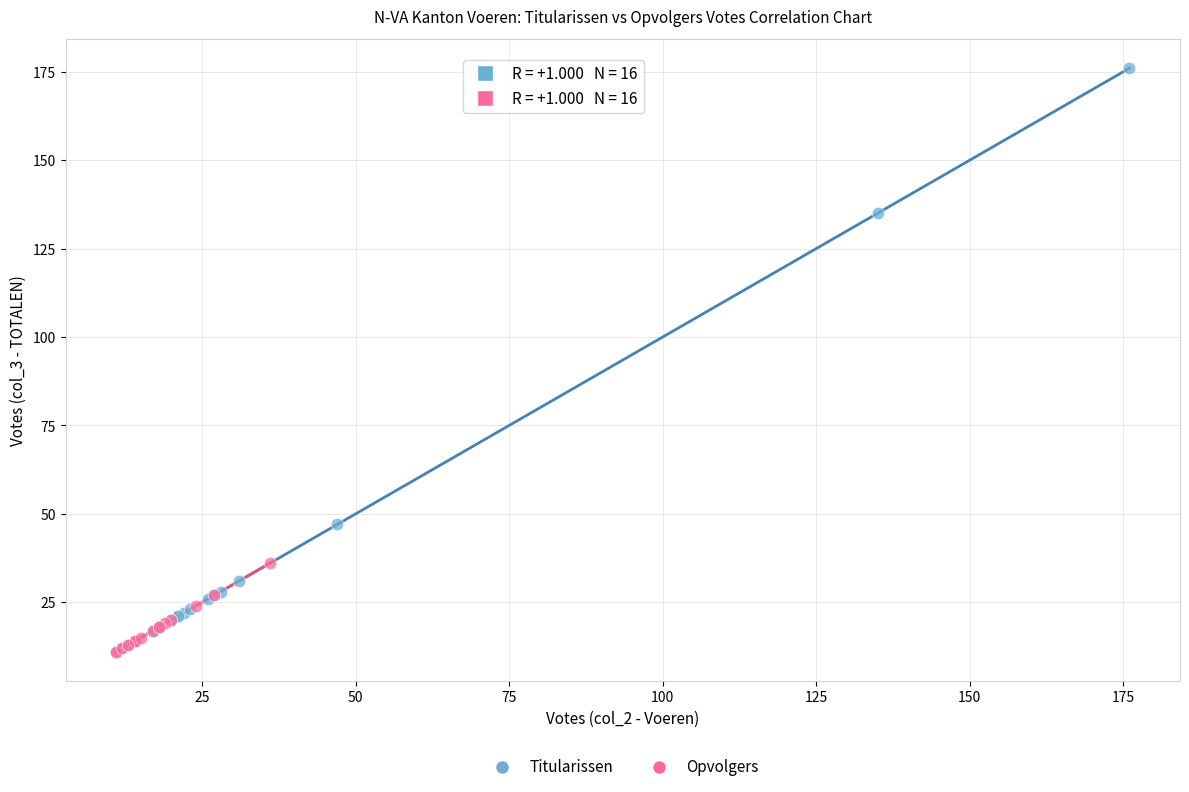

Which series contains the highest Y value?

Titularissen